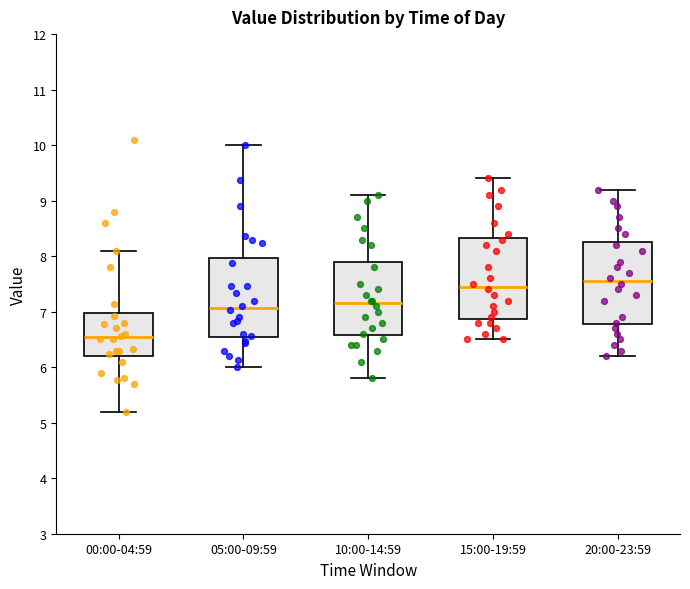

Reading left to right, transcribe this box plot: for each box, give where its median line is, the range the box spans, and where its two whiskers end, as read against the y-axis. The values are not printed on the chart, so give them approximately, as read against the axis.

00:00-04:59: median 6.5, box 6.2 to 7.0, whiskers 5.2 to 8.1
05:00-09:59: median 7.1, box 6.5 to 8.0, whiskers 6.0 to 10.0
10:00-14:59: median 7.2, box 6.6 to 7.9, whiskers 5.8 to 9.1
15:00-19:59: median 7.5, box 6.9 to 8.3, whiskers 6.5 to 9.4
20:00-23:59: median 7.6, box 6.8 to 8.3, whiskers 6.2 to 9.2